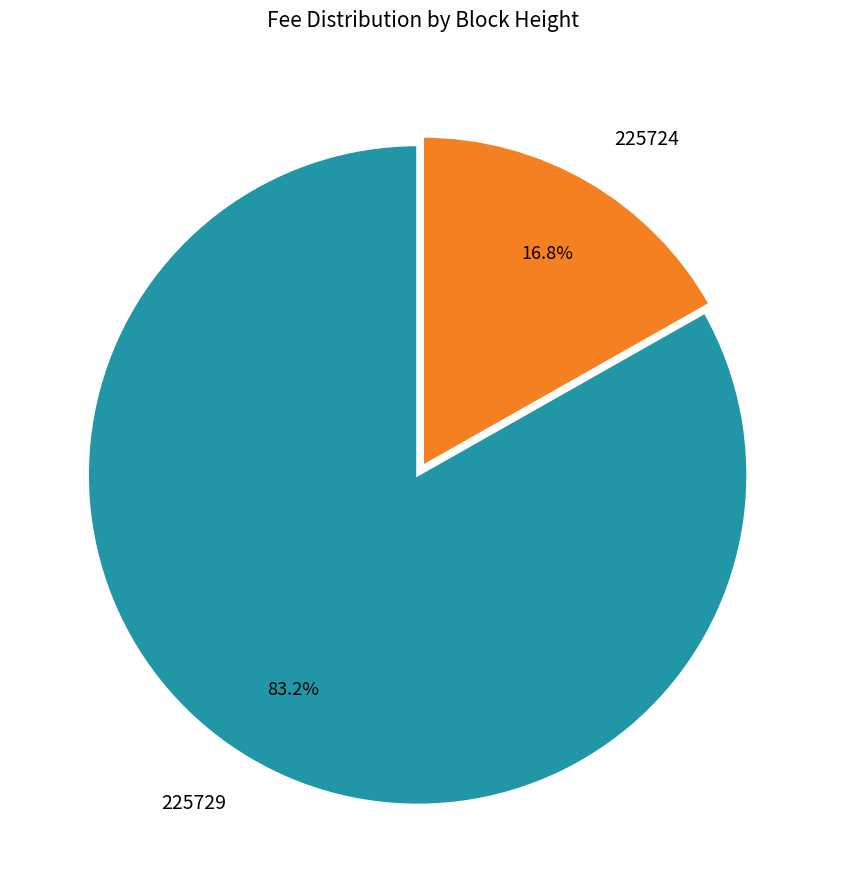

What portion of the pie excludes 225724?

83.2%